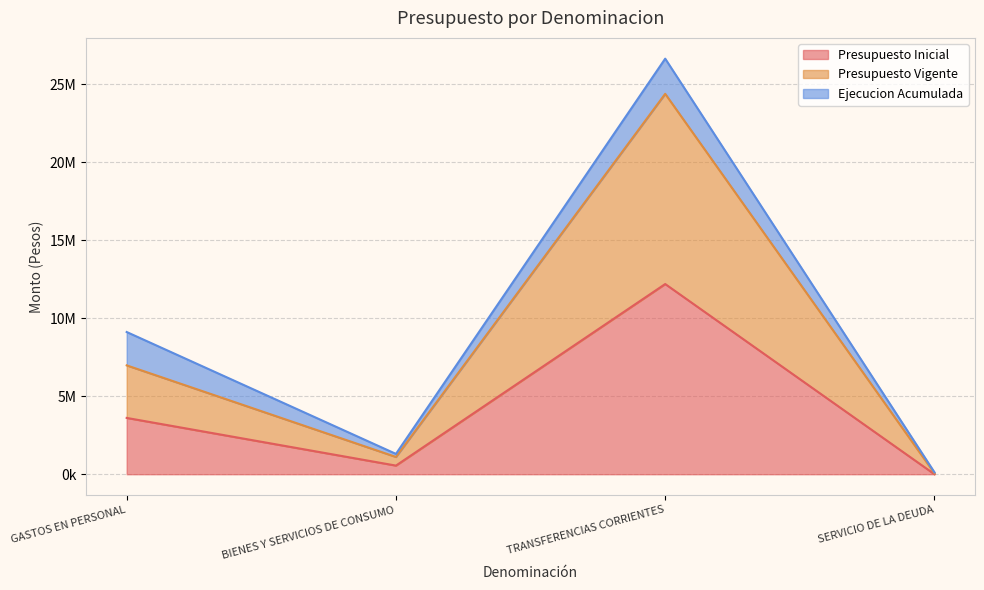

What is the spread (max minus min) of values at BIENES Y SERVICIOS DE CONSUMO?

553206